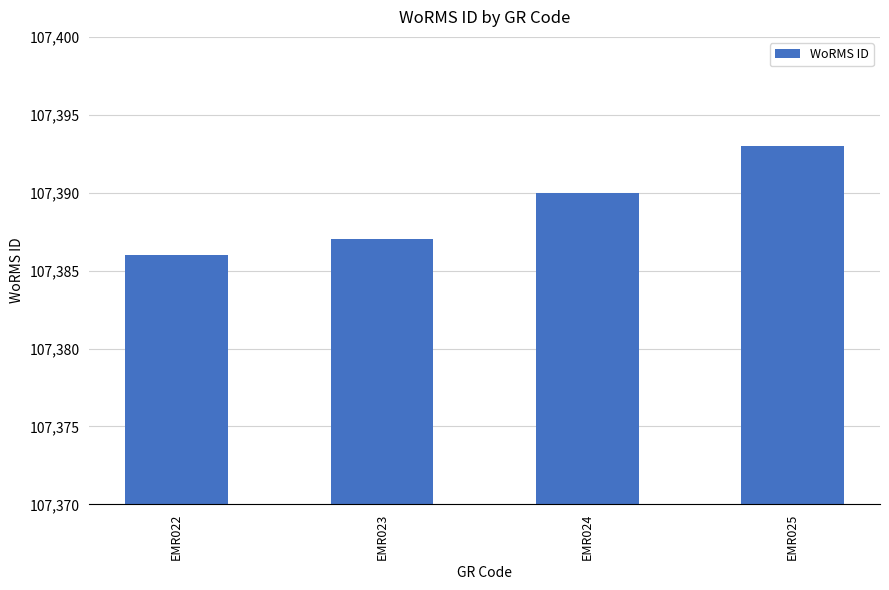

Reading left to right, extract all data points from this chart.

EMR022=107386	EMR023=107387	EMR024=107390	EMR025=107393